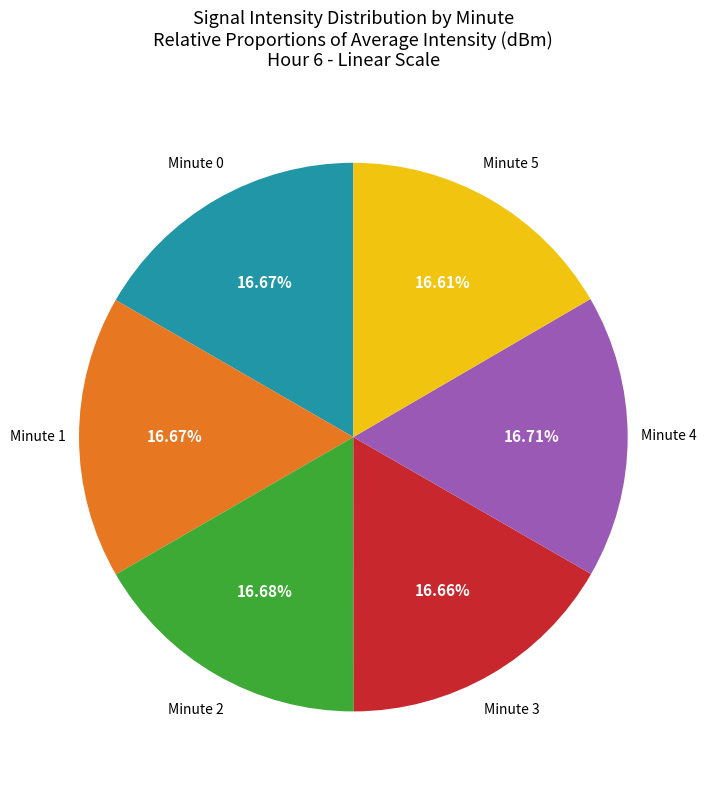

Combined, do Minute 2 and Minute 3 account for over 50%?

No